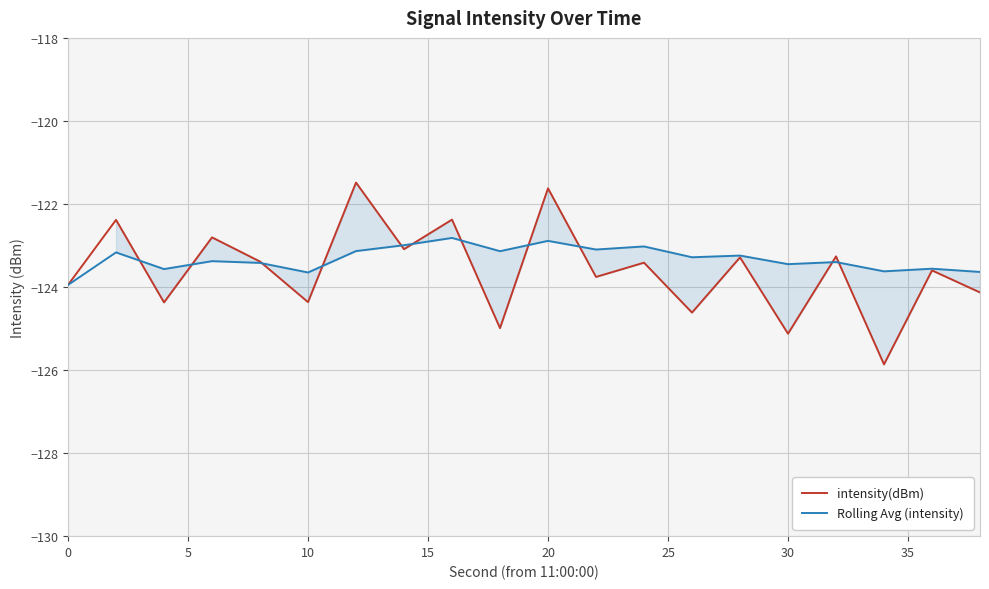

What is the maximum value shown in the chart?

-121.5